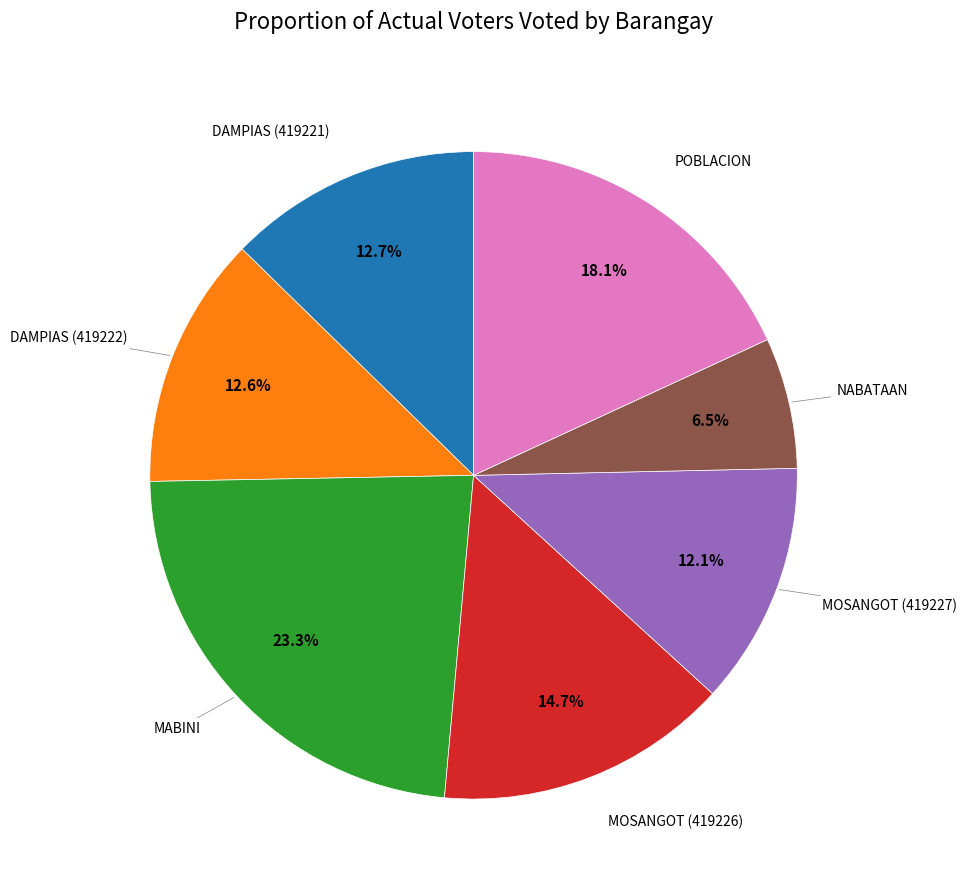

Is there any slice that represents more than half of the pie?

No